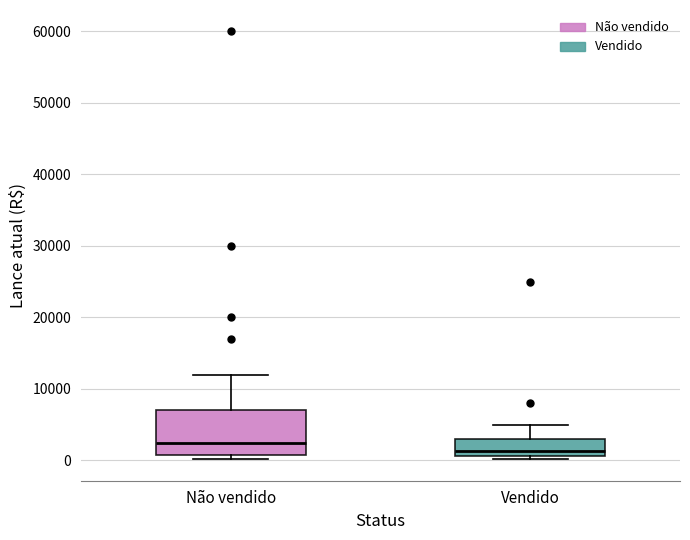

Which box has the highest median line?

Não vendido